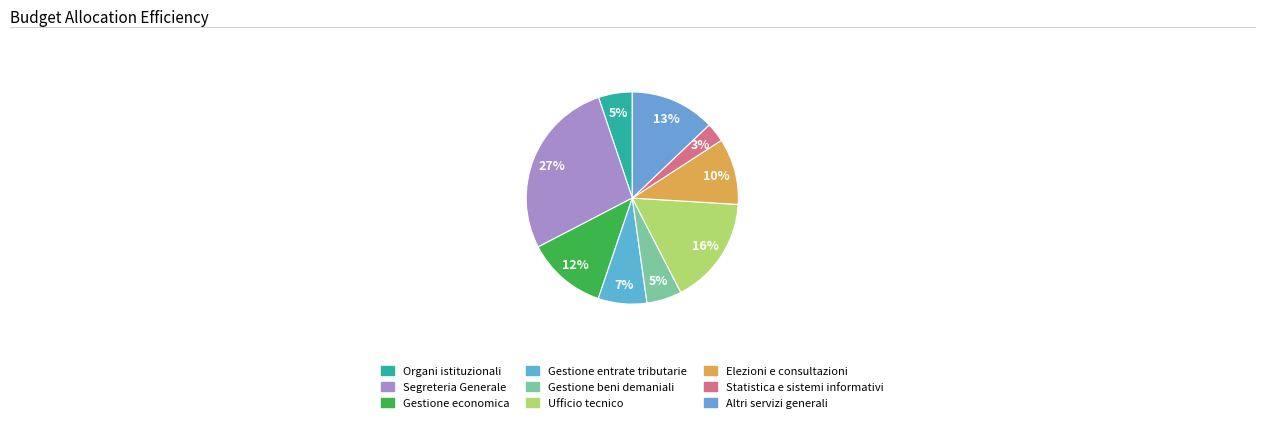

How many slices are in this pie chart?

9